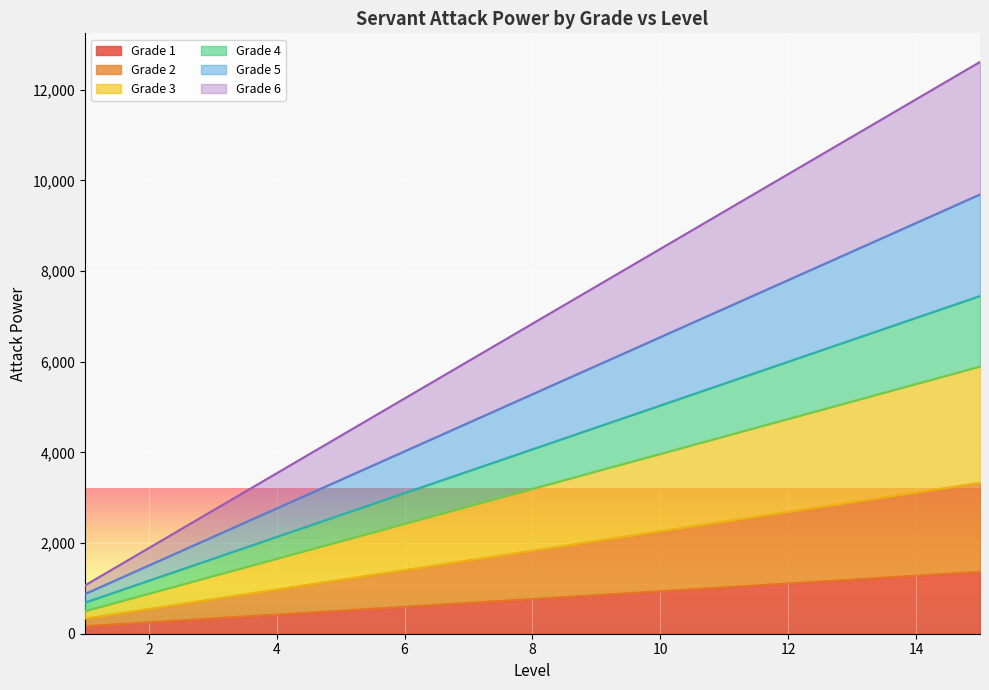

What is the total value across all series at 8?

6838.0